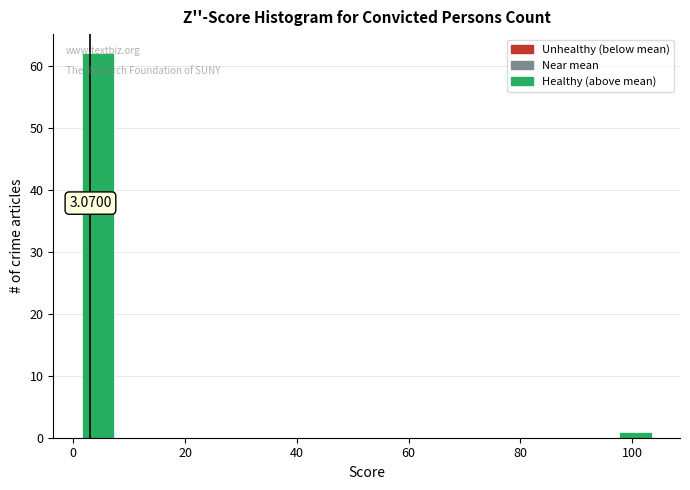

Around what value on the x-axis is the tallest bar? Give the approximate position of its centre, as read against the axis.

4